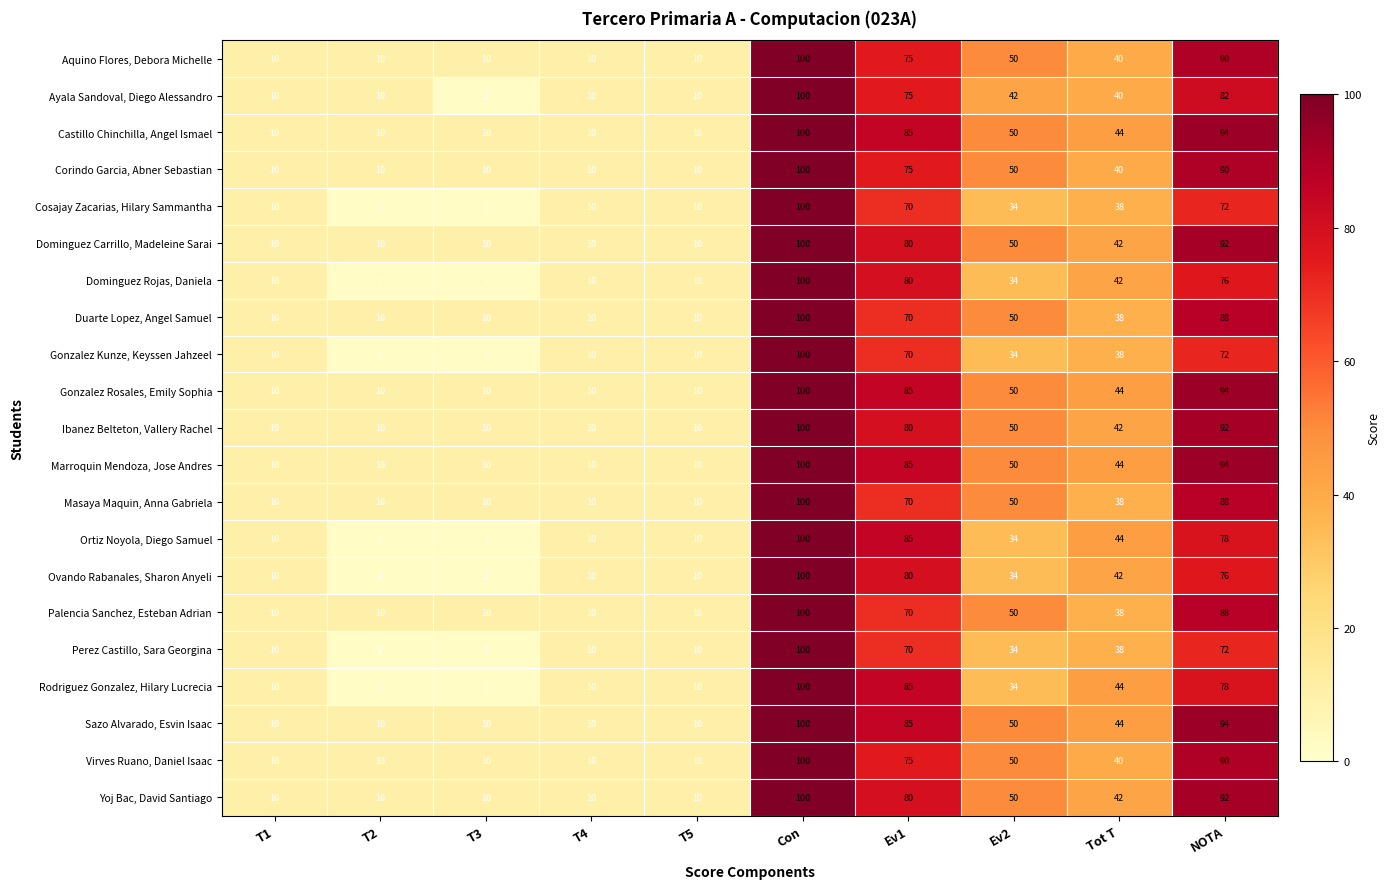

True or false: Ovando Rabanales, Sharon Anyeli has a value of 80 at Ev1.

True